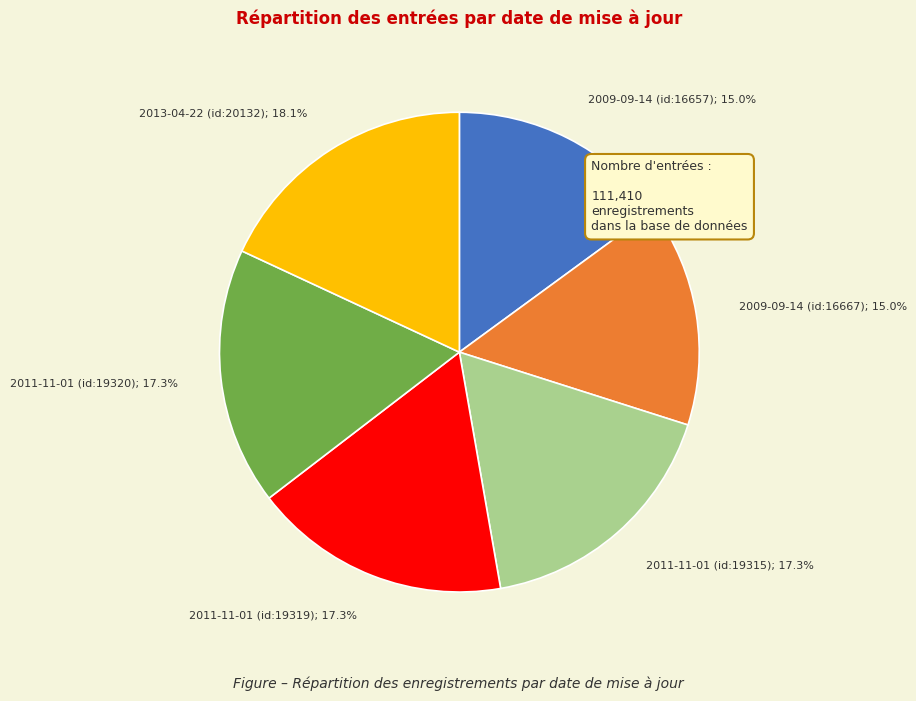

Count the number of slices in the pie.

6